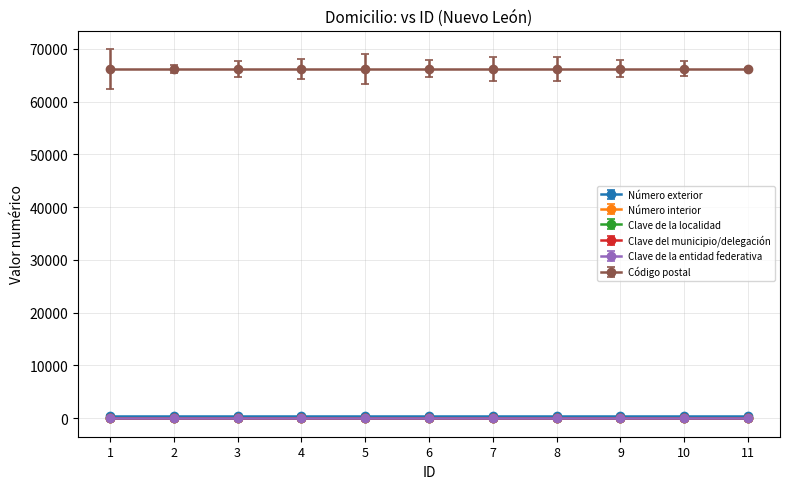

How many series are shown in this chart?

6